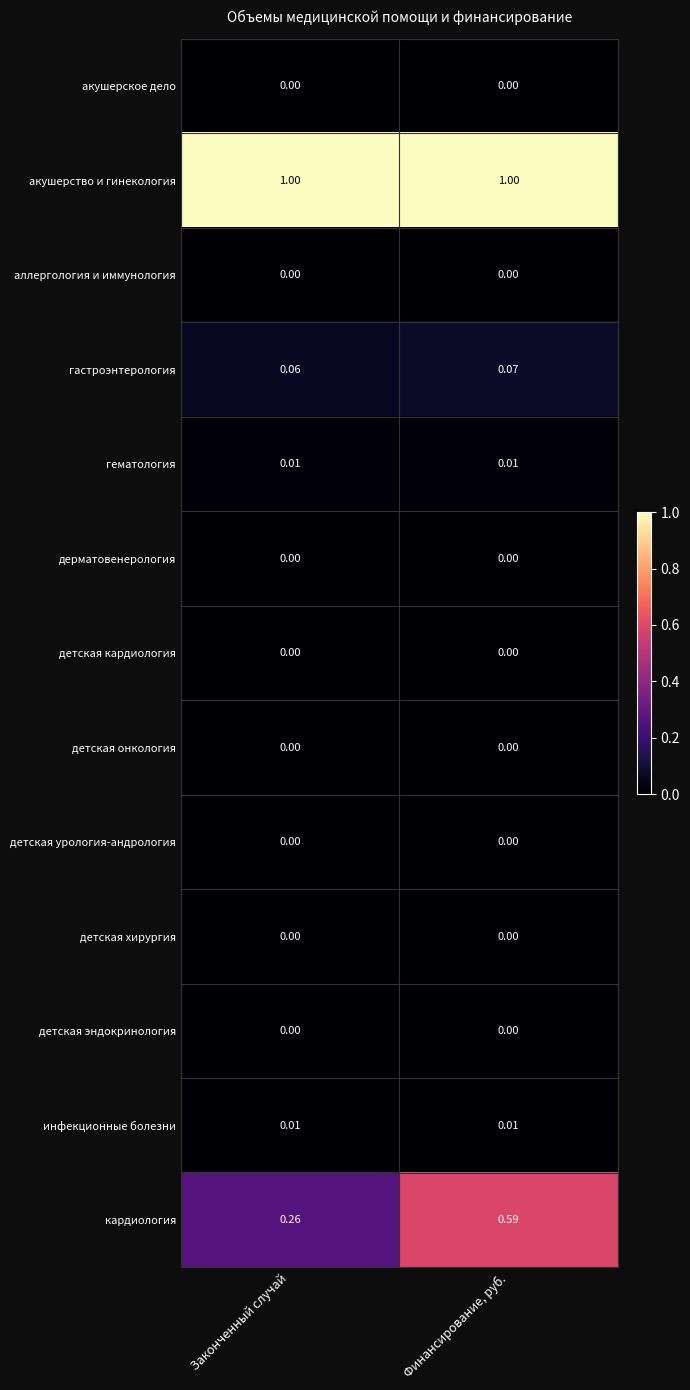

Which series has the widest spread of values?

кардиология